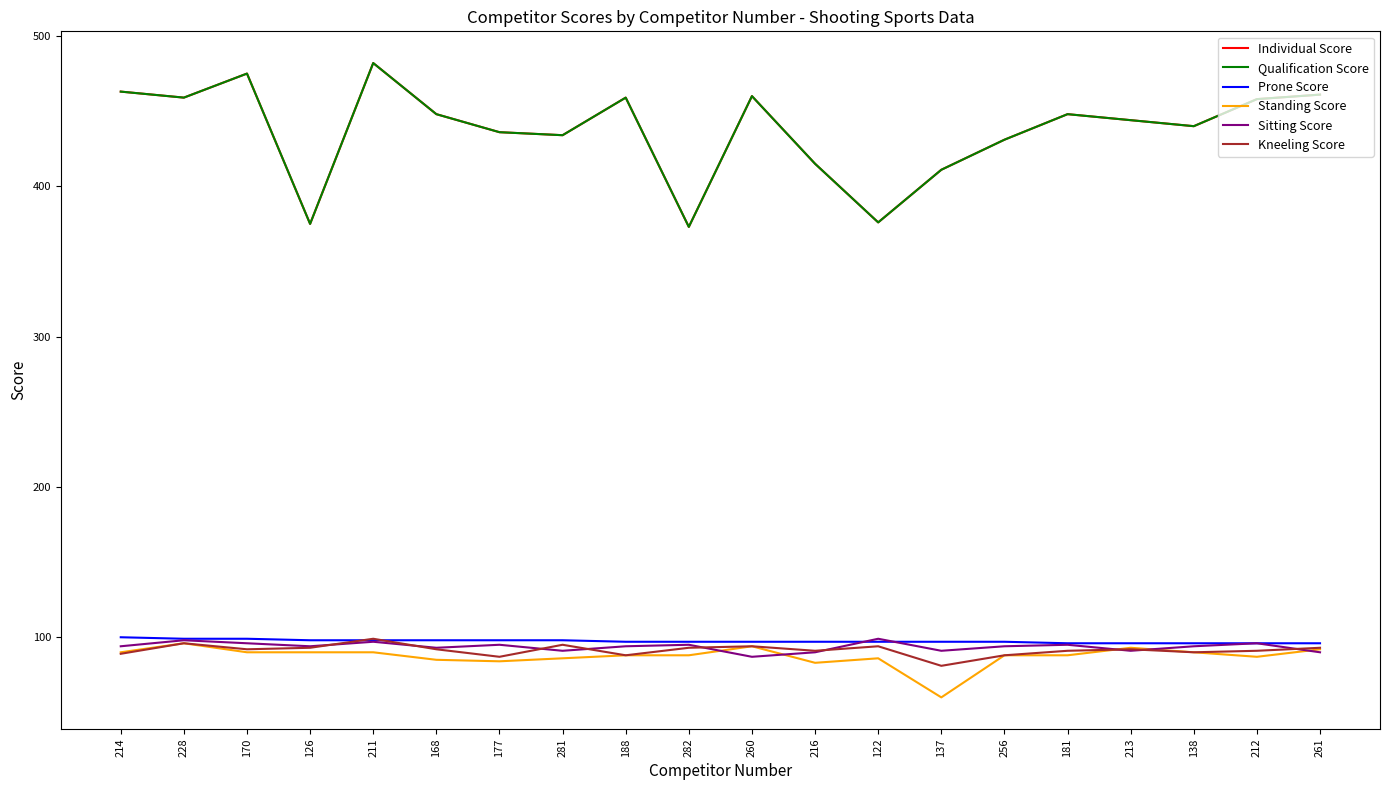

Is the value of Prone Score at 138 greater than the value of Qualification Score at 126?

No